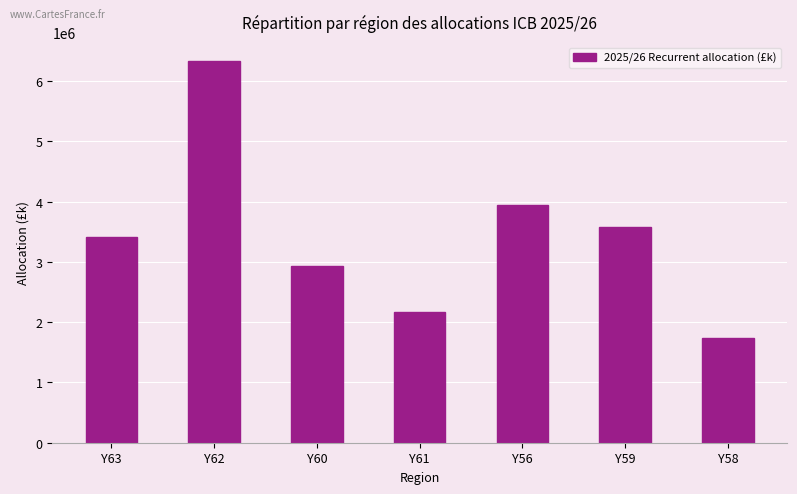

How many bars are there in total?

7